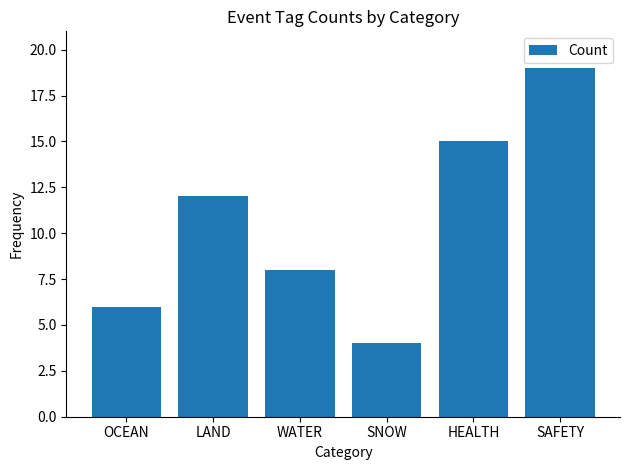

Rank the categories by value from highest to lowest.

SAFETY, HEALTH, LAND, WATER, OCEAN, SNOW